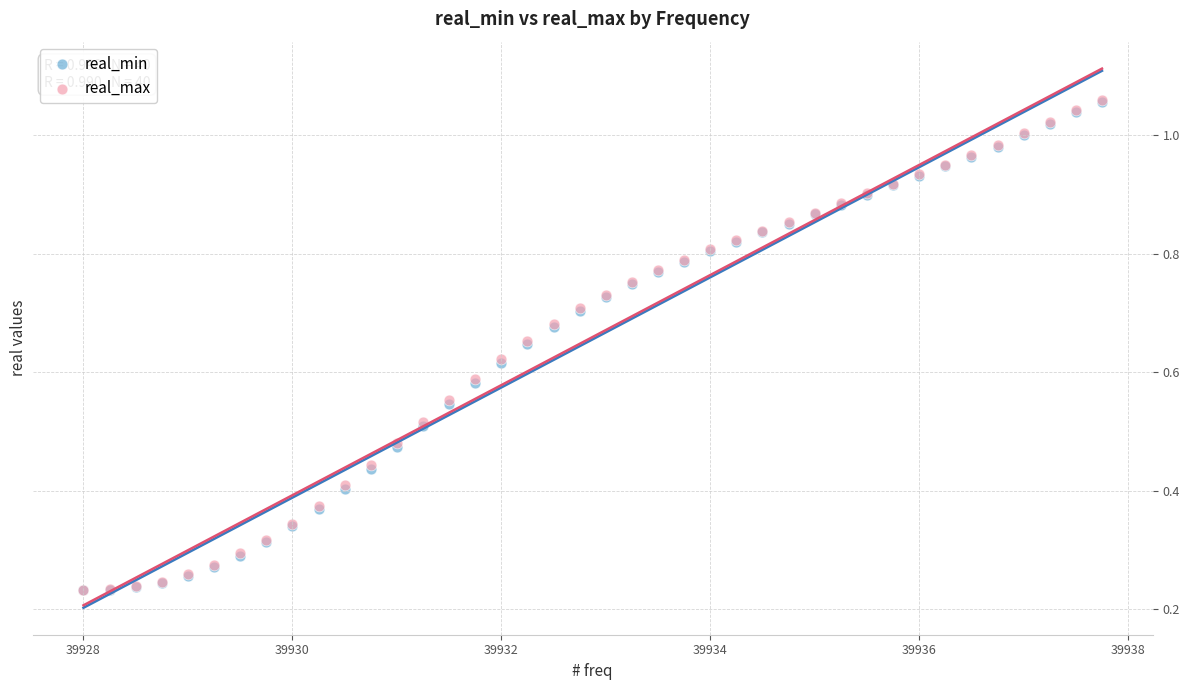

Which series has the largest Y range (max minus min)?

real_max